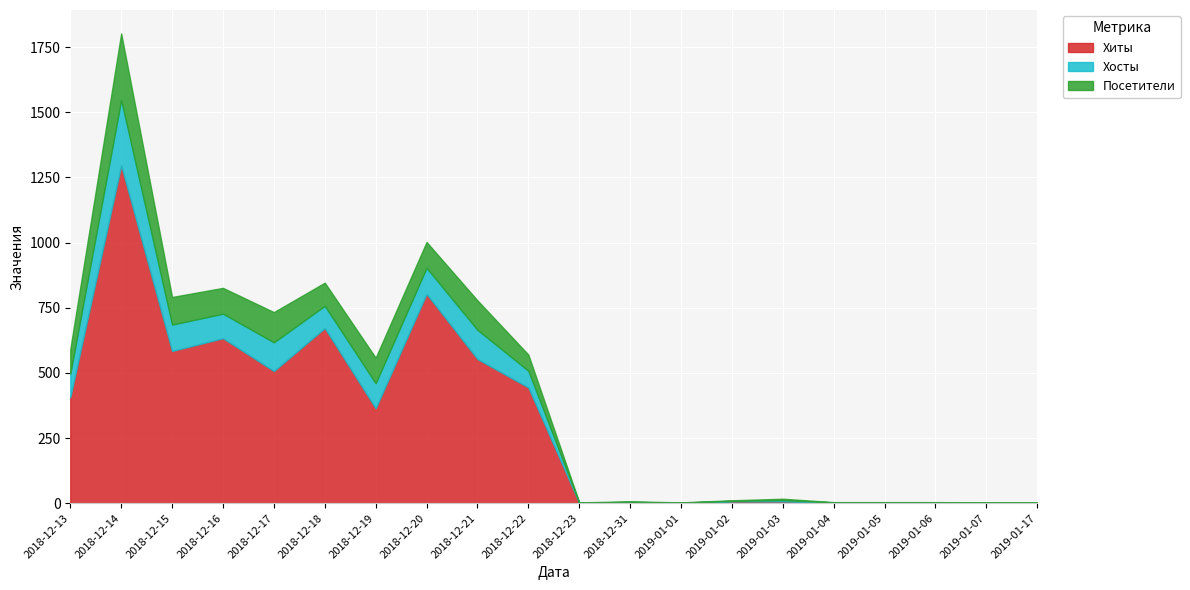

Which has a higher value, 2019-01-02 or 2018-12-31?

2019-01-02